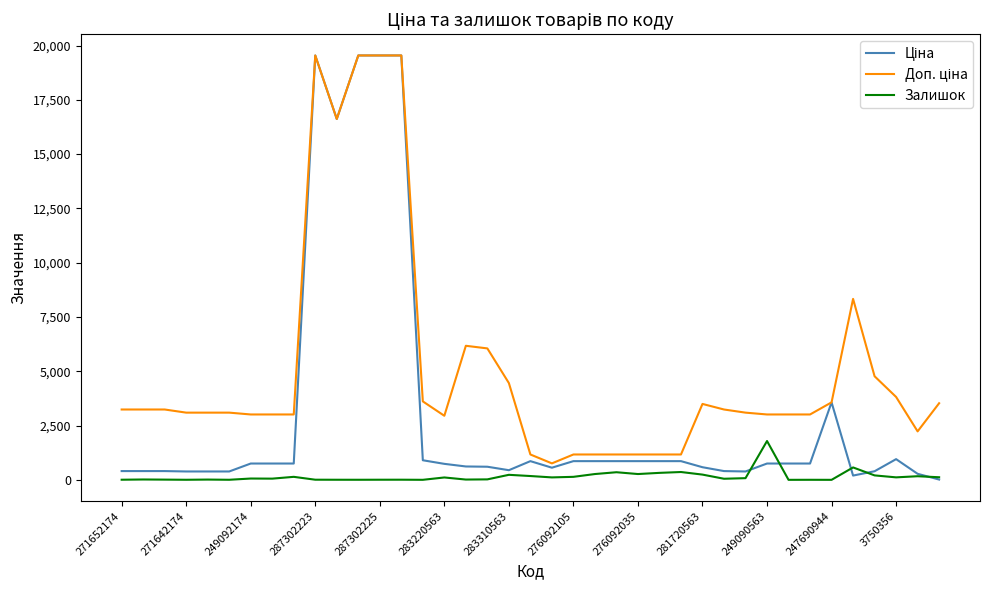

Which series has the largest range (max minus min)?

Ціна